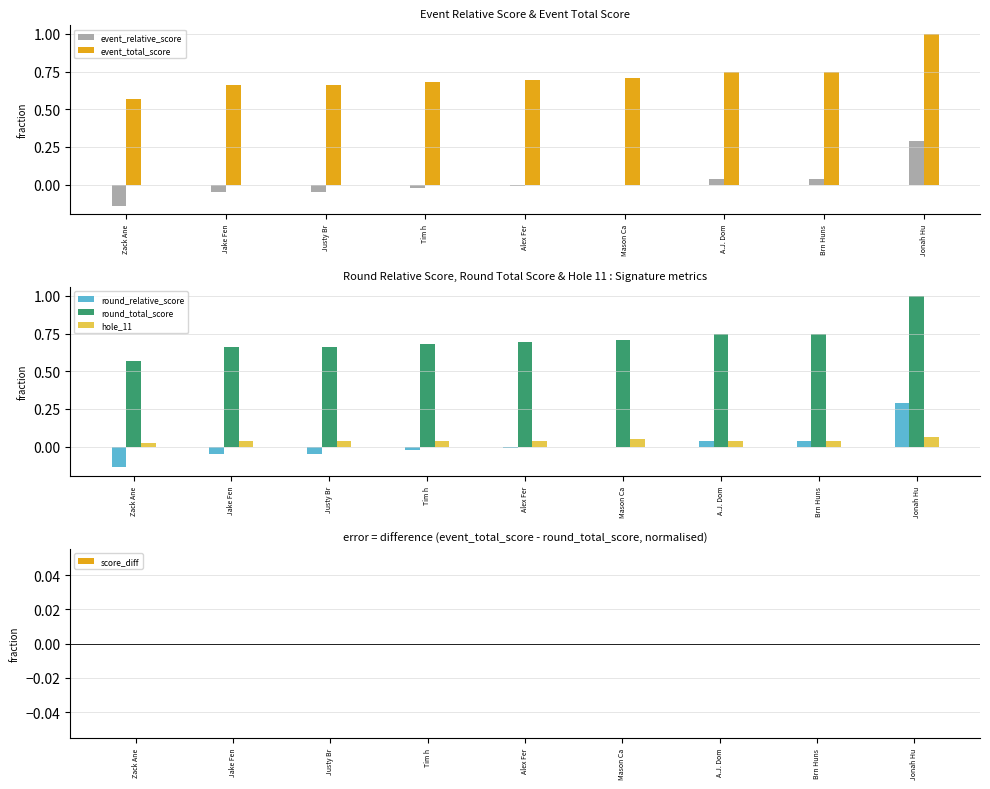

Which series changed the most between Alex Fer and A.J. Dom?

event_relative_score